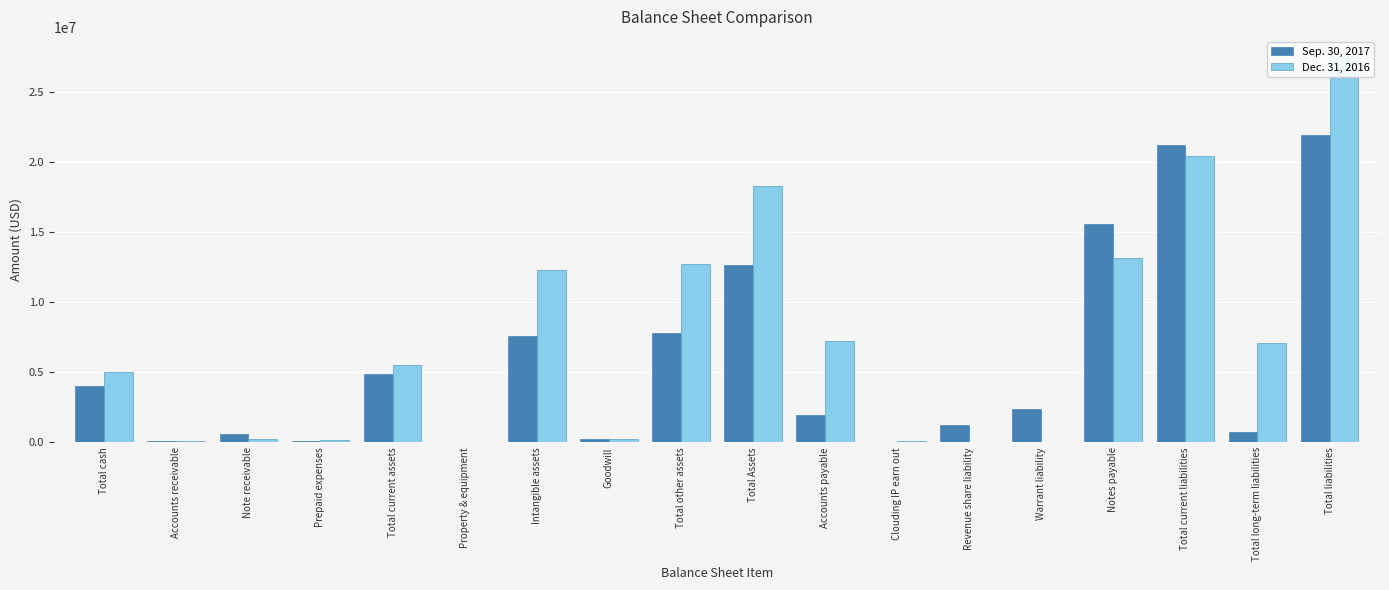

What is the difference between the Dec. 31, 2016 values at Total current assets and Revenue share liability?

5521432